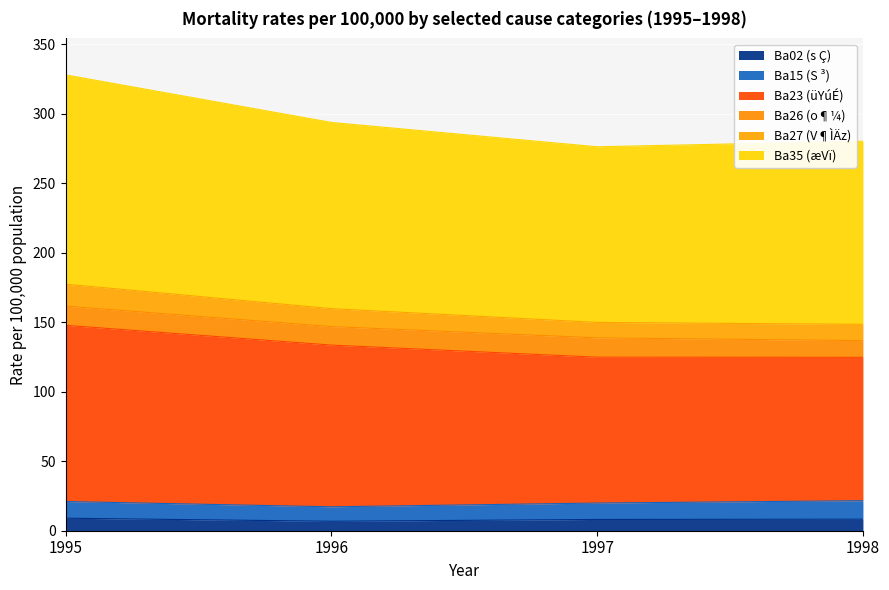

True or false: Ba23 and 1996 intersect in this chart.

False